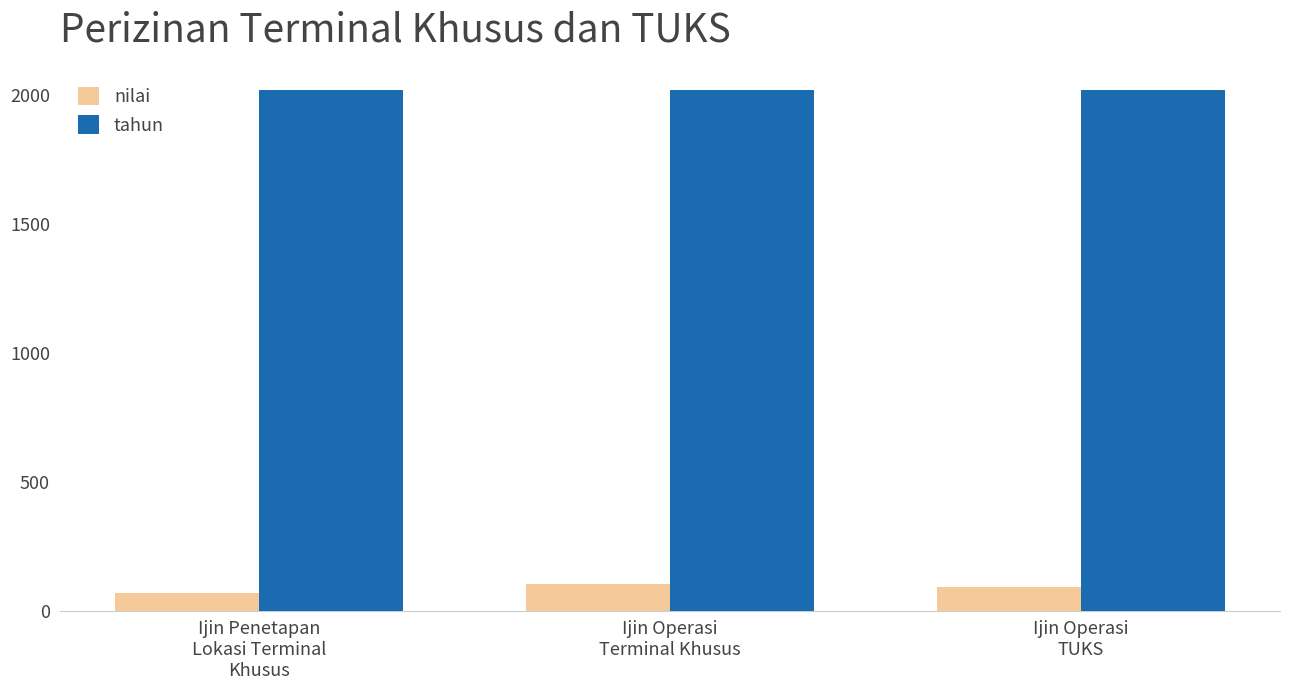

What is the lowest value of the nilai series?

67